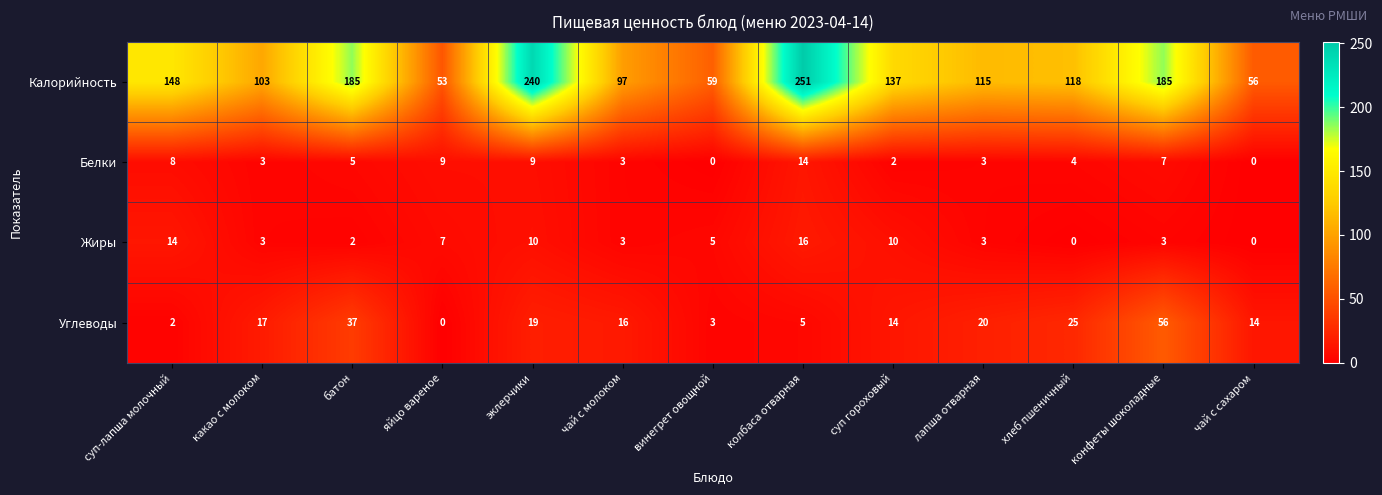

The Калорийность series shows 97 at чай с молоком. True or false?

True